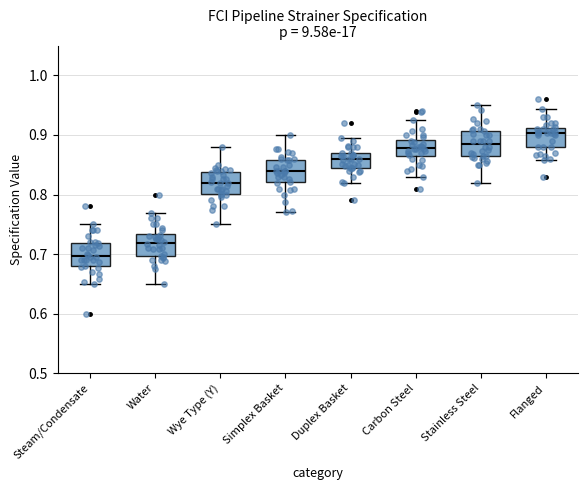

Which box's median line is the highest?

Flanged